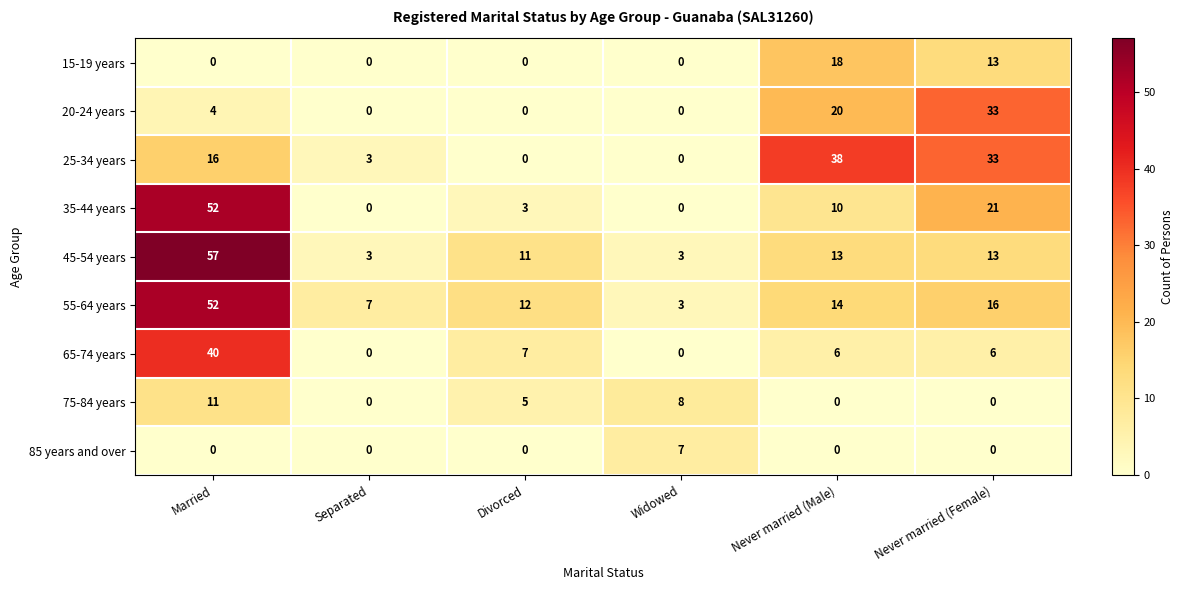

At how many categories does at least one series exceed 5?

6